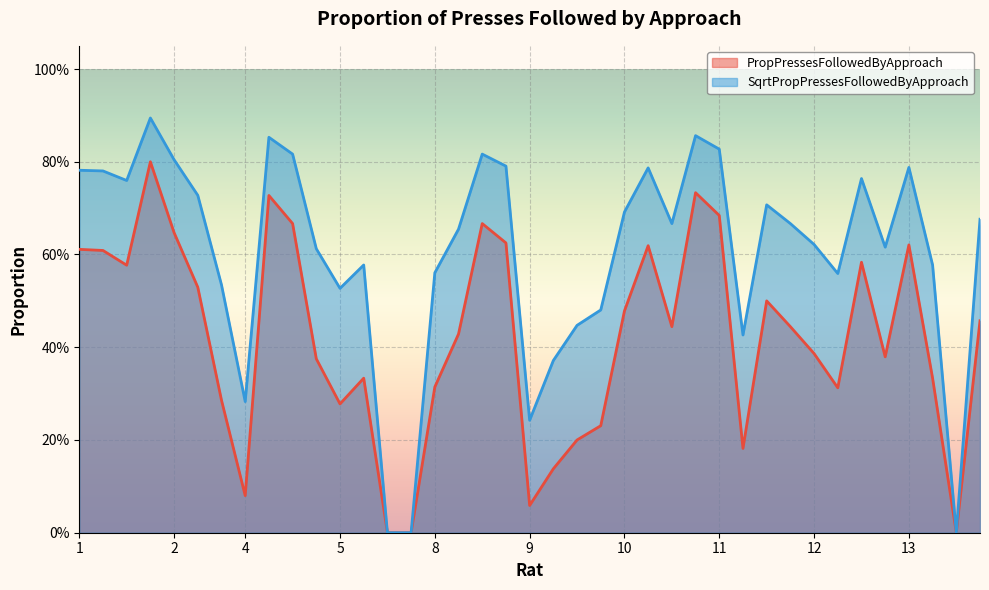

Reading right to left, what are all the values shown in this chart?

PropPressesFollowedByApproach: 0.5	0.0	0.3	0.6	0.4	0.6	0.3	0.4	0.4	0.5	0.2	0.7	0.7	0.4	0.6	0.5	0.2	0.2	0.1	0.1	0.6	0.7	0.4	0.3	0.0	0.0	0.3	0.3	0.4	0.7	0.7	0.1	0.3	0.5	0.6	0.8	0.6	0.6	0.6
SqrtPropPressesFollowedByApproach: 0.7	0.0	0.6	0.8	0.6	0.8	0.6	0.6	0.7	0.7	0.4	0.8	0.9	0.7	0.8	0.7	0.5	0.4	0.4	0.2	0.8	0.8	0.7	0.6	0.0	0.0	0.6	0.5	0.6	0.8	0.9	0.3	0.5	0.7	0.8	0.9	0.8	0.8	0.8